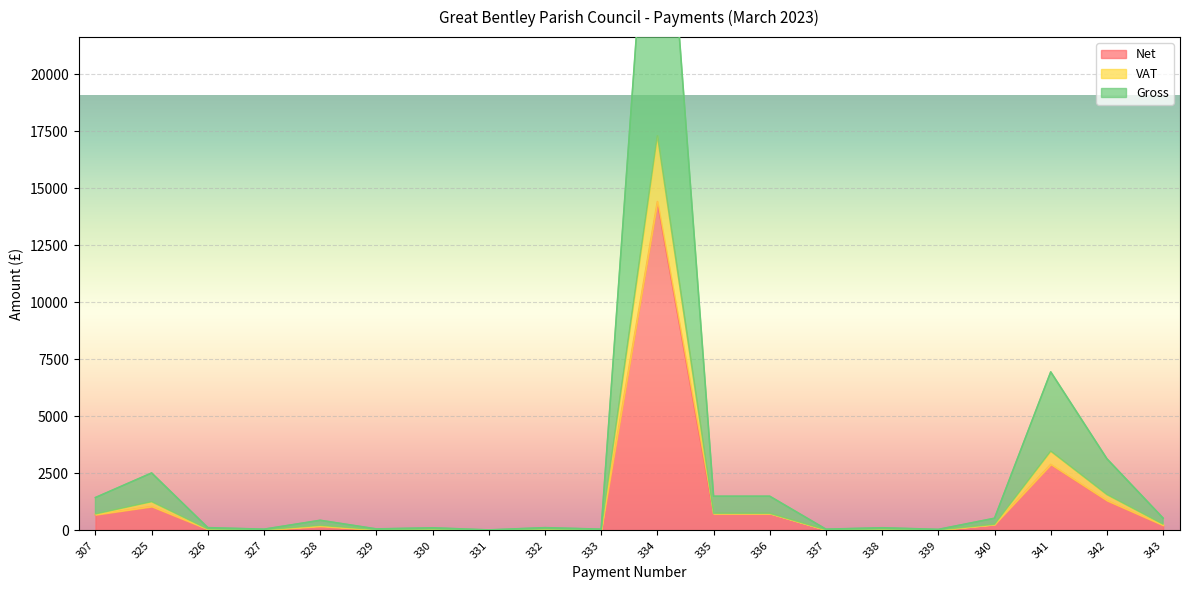

The value of VAT at 340 is 437.5. True or false?

False